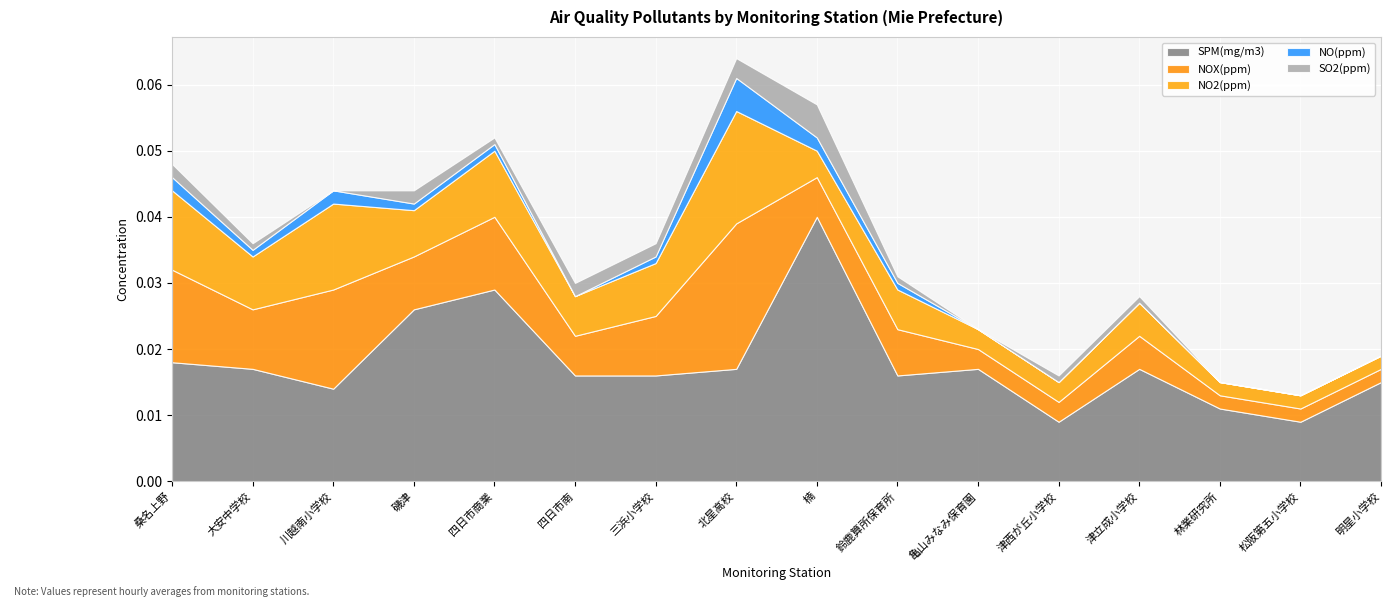

How many SO2(ppm) values are between 0 and 1?

16